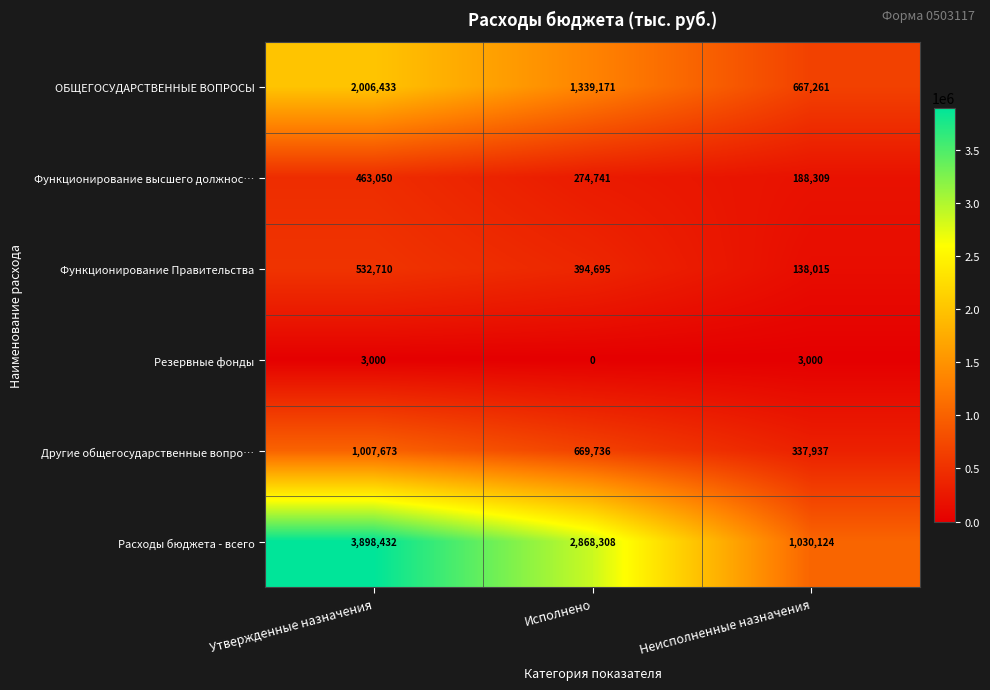

True or false: Резервные фонды has a value of 3000 at Неисполненные назначения.

True